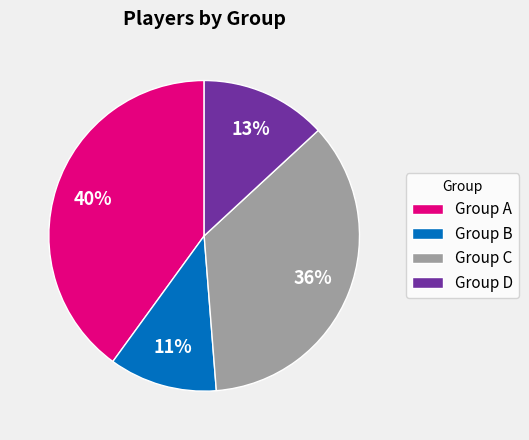

Which slice is the smallest?

Group B